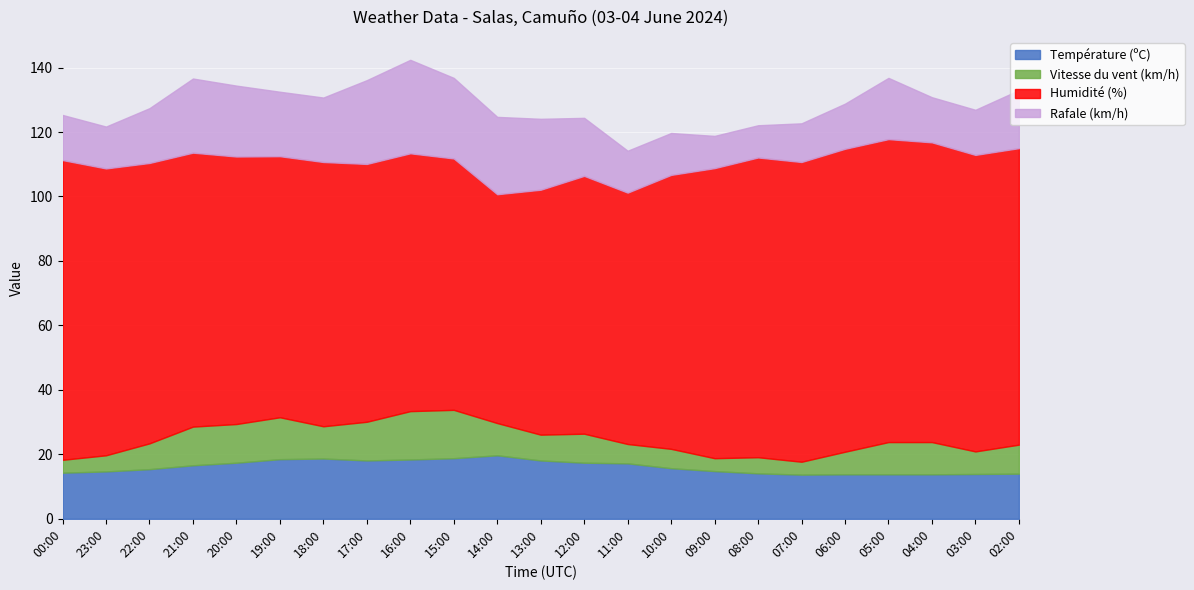

Reading left to right, extract all data points from this chart.

Température (ºC): 00:00=14.3	23:00=14.7	22:00=15.4	21:00=16.6	20:00=17.4	19:00=18.5	18:00=18.7	17:00=18.1	16:00=18.4	15:00=18.8	14:00=19.7	13:00=18.1	12:00=17.4	11:00=17.2	10:00=15.7	09:00=14.8	08:00=14.1	07:00=13.7	06:00=13.8	05:00=13.8	04:00=13.8	03:00=13.9	02:00=14.0
Vitesse du vent (km/h): 00:00=4.0	23:00=5.0	22:00=8.0	21:00=12.0	20:00=12.0	19:00=13.0	18:00=10.0	17:00=12.0	16:00=15.0	15:00=15.0	14:00=10.0	13:00=8.0	12:00=9.0	11:00=6.0	10:00=6.0	09:00=4.0	08:00=5.0	07:00=4.0	06:00=7.0	05:00=10.0	04:00=10.0	03:00=7.0	02:00=9.0
Humidité (%): 00:00=93.0	23:00=89.0	22:00=87.0	21:00=85.0	20:00=83.0	19:00=81.0	18:00=82.0	17:00=80.0	16:00=80.0	15:00=78.0	14:00=71.0	13:00=76.0	12:00=80.0	11:00=78.0	10:00=85.0	09:00=90.0	08:00=93.0	07:00=93.0	06:00=94.0	05:00=94.0	04:00=93.0	03:00=92.0	02:00=92.0
Rafale (km/h): 00:00=14.0	23:00=13.0	22:00=17.0	21:00=23.0	20:00=22.0	19:00=20.0	18:00=20.0	17:00=26.0	16:00=29.0	15:00=25.0	14:00=24.0	13:00=22.0	12:00=18.0	11:00=13.0	10:00=13.0	09:00=10.0	08:00=10.0	07:00=12.0	06:00=14.0	05:00=19.0	04:00=14.0	03:00=14.0	02:00=18.0